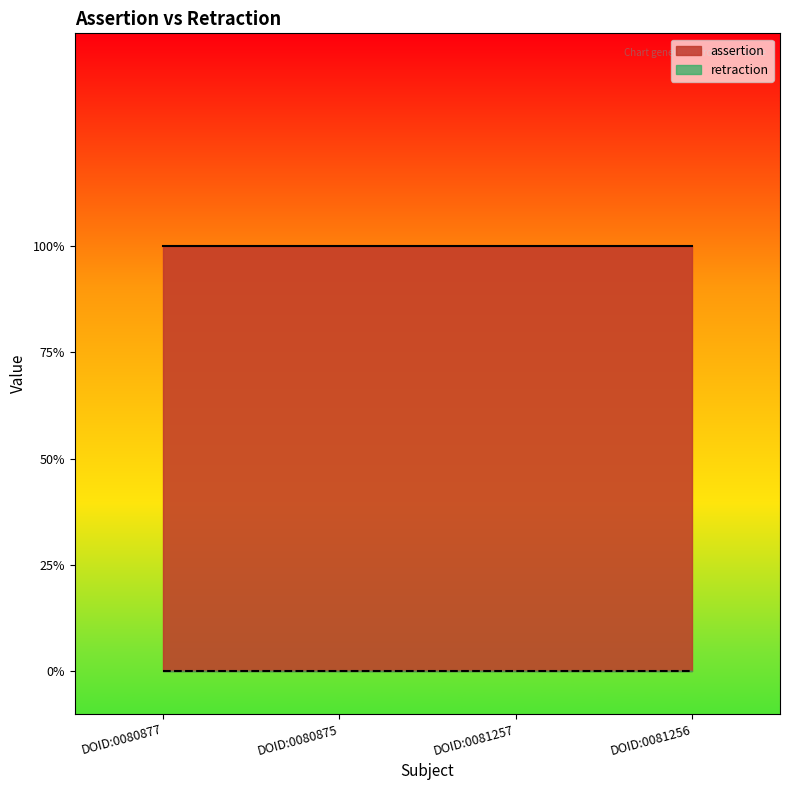

True or false: retraction has a value of 0 at DOID:0080877.

True